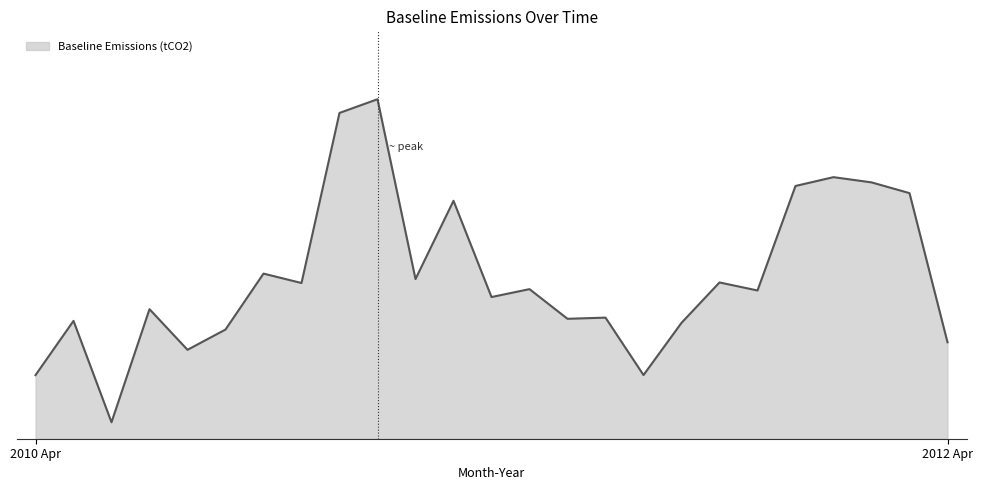

Does the chart display data point markers on the line(s)?

No